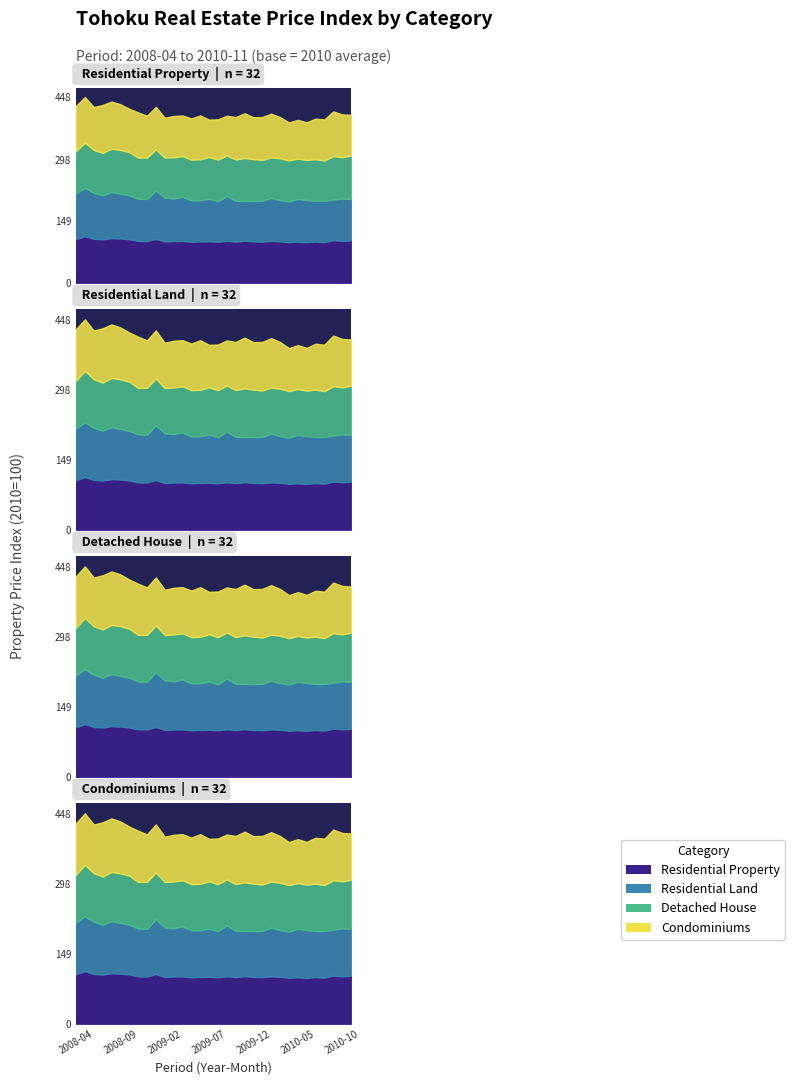

How many intersections are there between Condominiums and Residential Land?

10